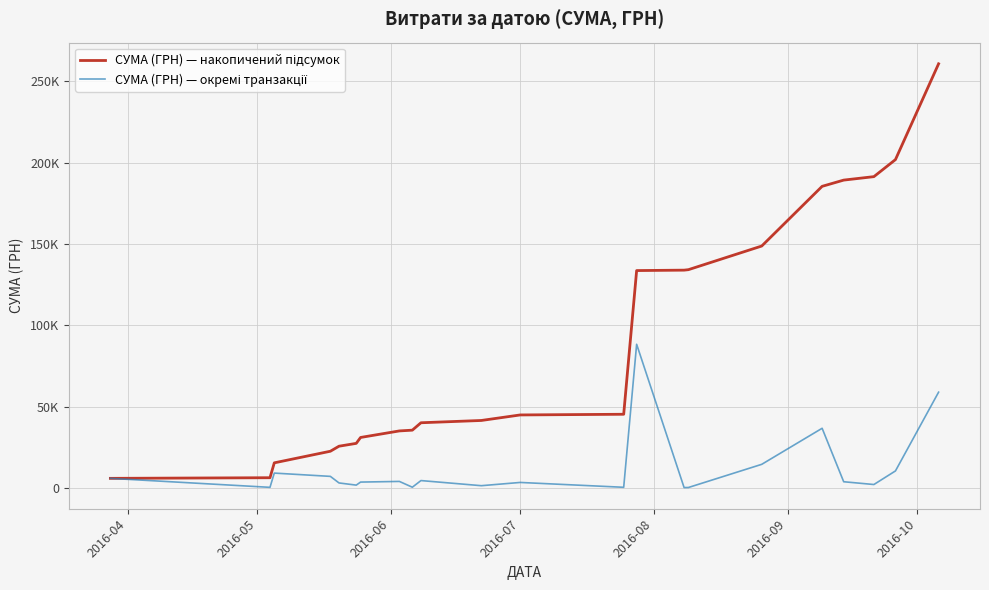

Does the chart display data point markers on the line(s)?

No